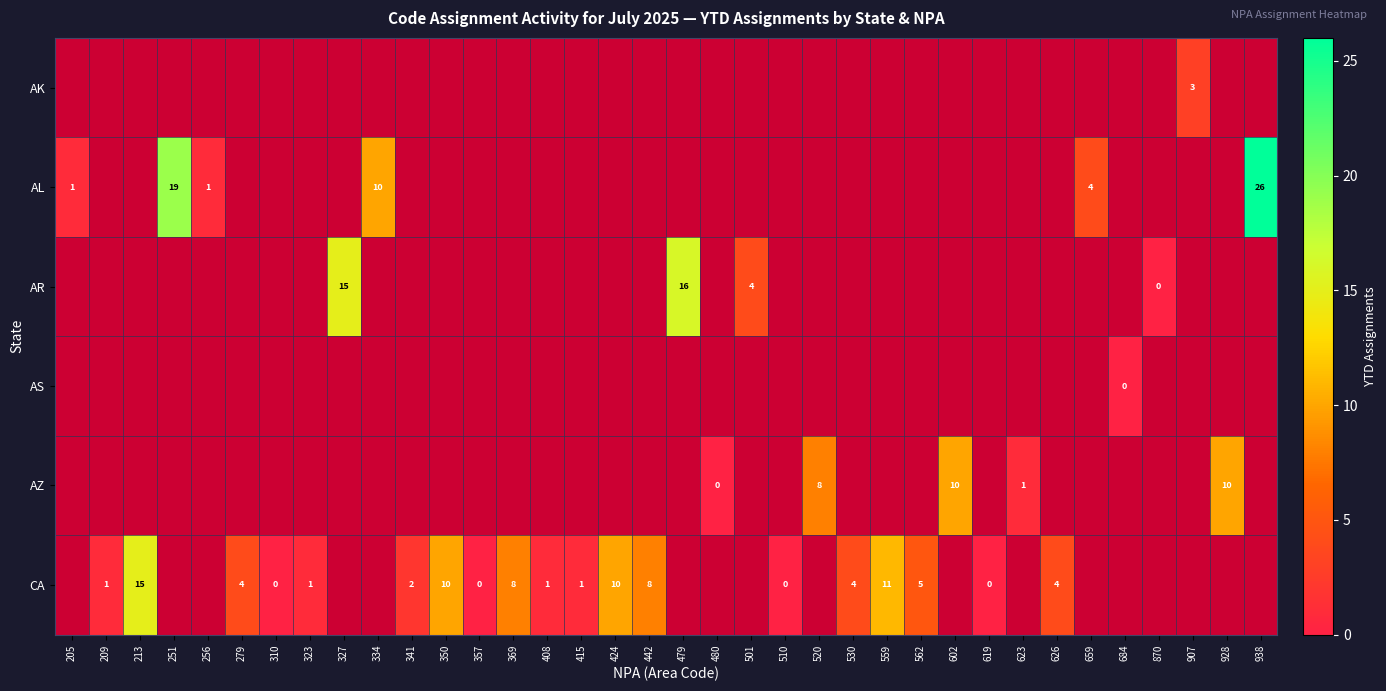

Which category has the lowest value across all series?

870